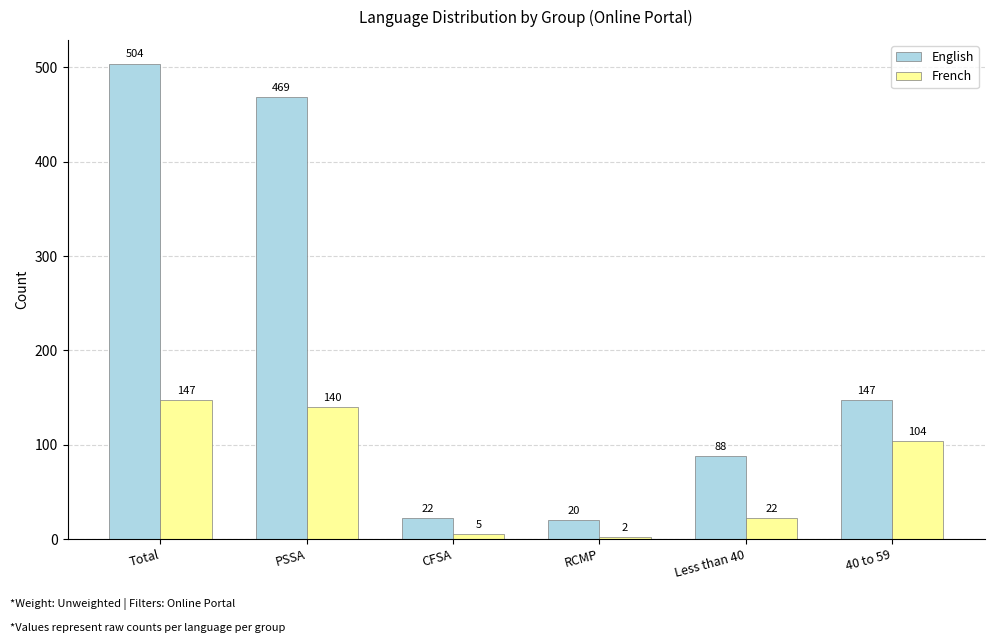

What is the difference between the maximum and minimum values in the English series?

484